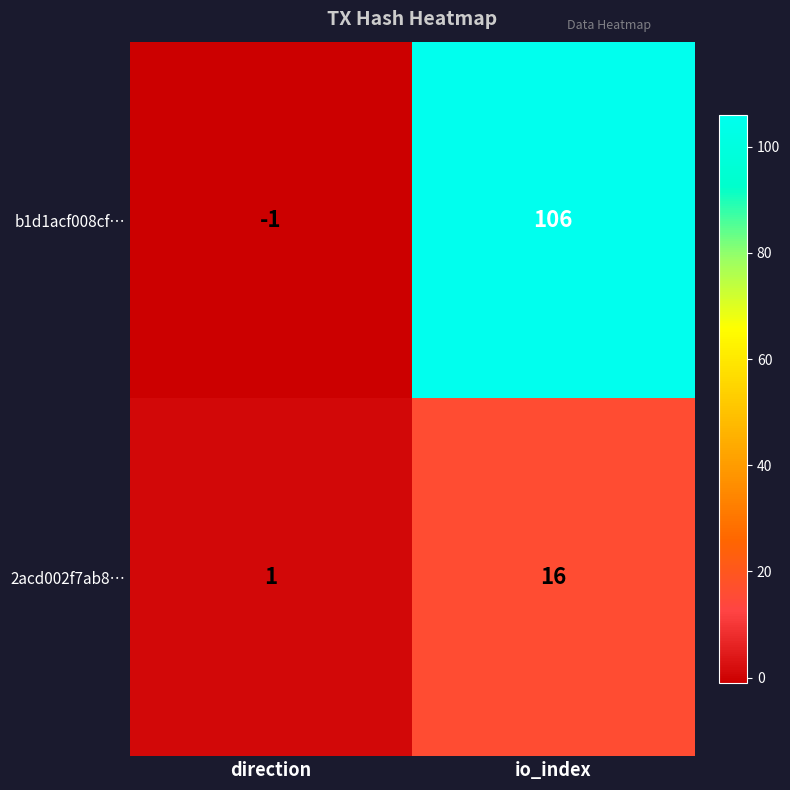

Reading left to right, what are all the values shown in this chart?

b1d1acf008cf…: -1	106
2acd002f7ab8…: 1	16